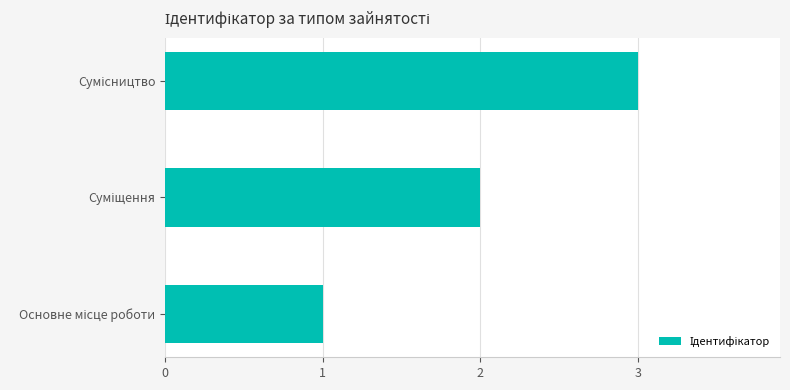

What is the sum of all values?

6